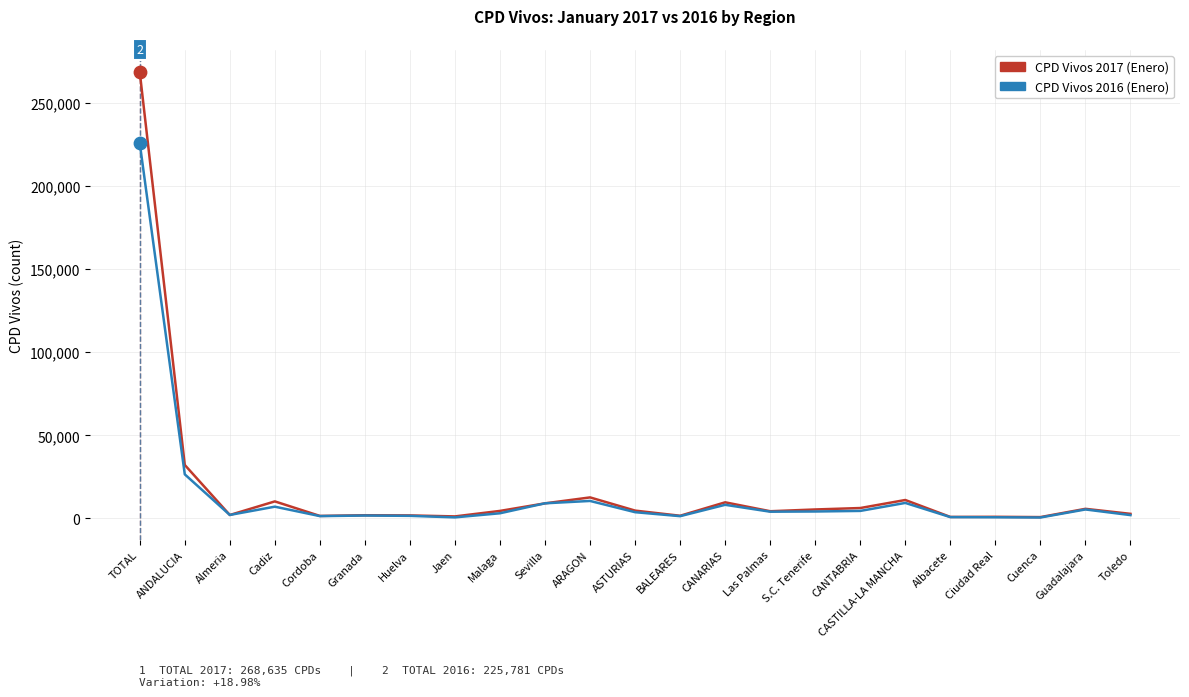

At which category is the sum across all series the highest?

TOTAL